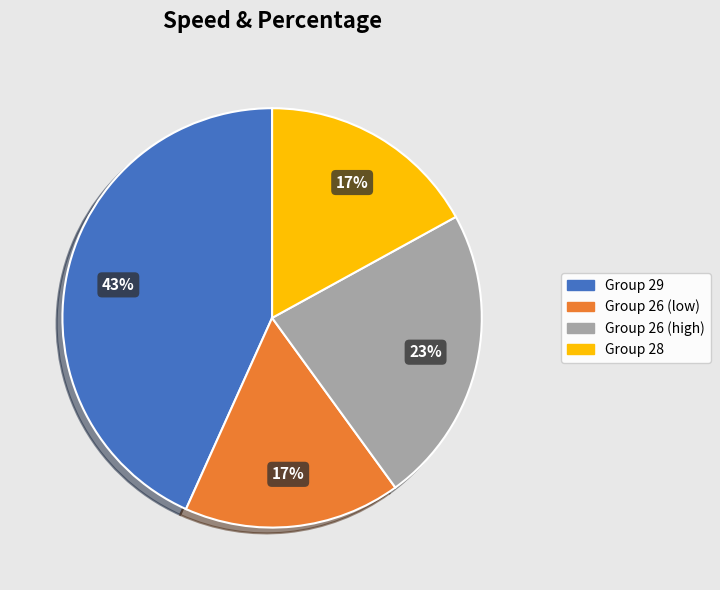

Is there any slice that represents more than half of the pie?

No